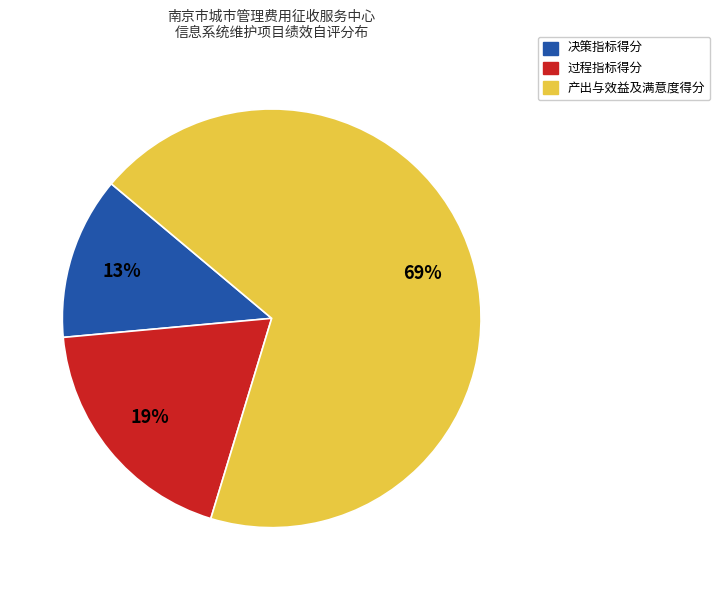

To the nearest percent, what is the average slice percentage?

33%